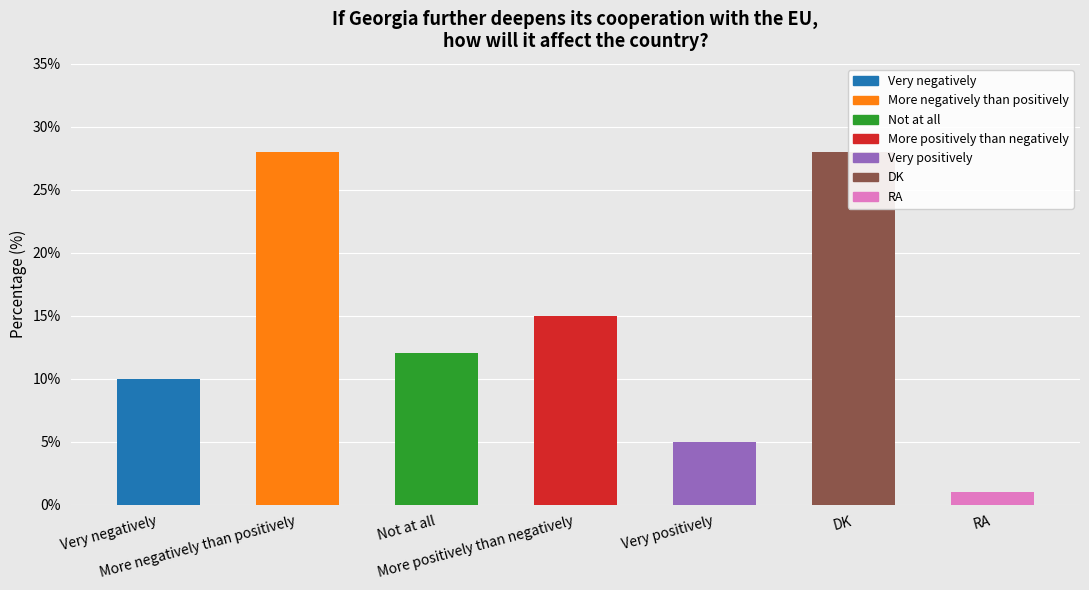

What is the value of the 4th bar from the left?

15